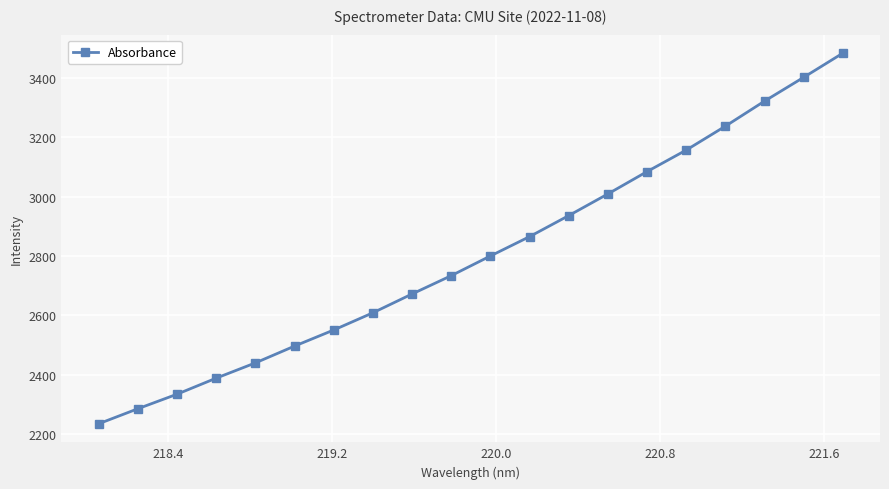

True or false: there are more than 2 points higher than both neighbors.

False